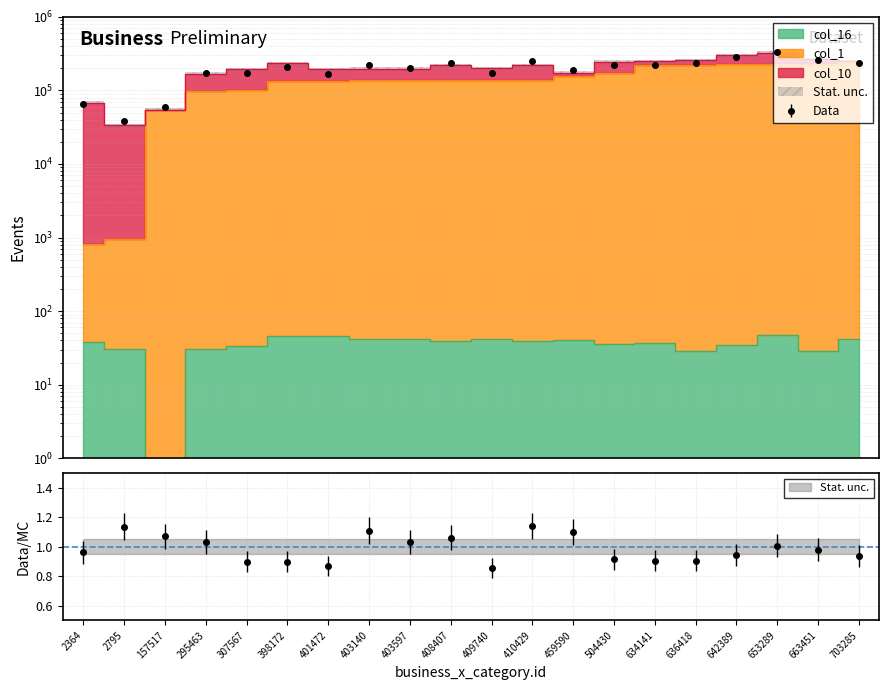

Which category has the highest value in the col_16 series?

653289